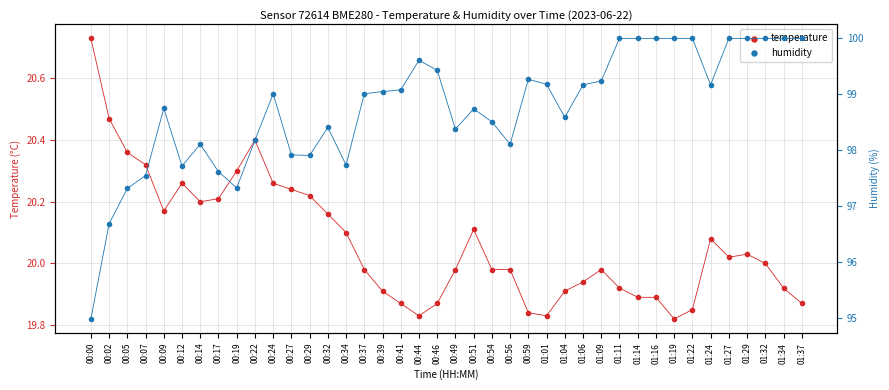

Which series contains the highest Y value?

humidity